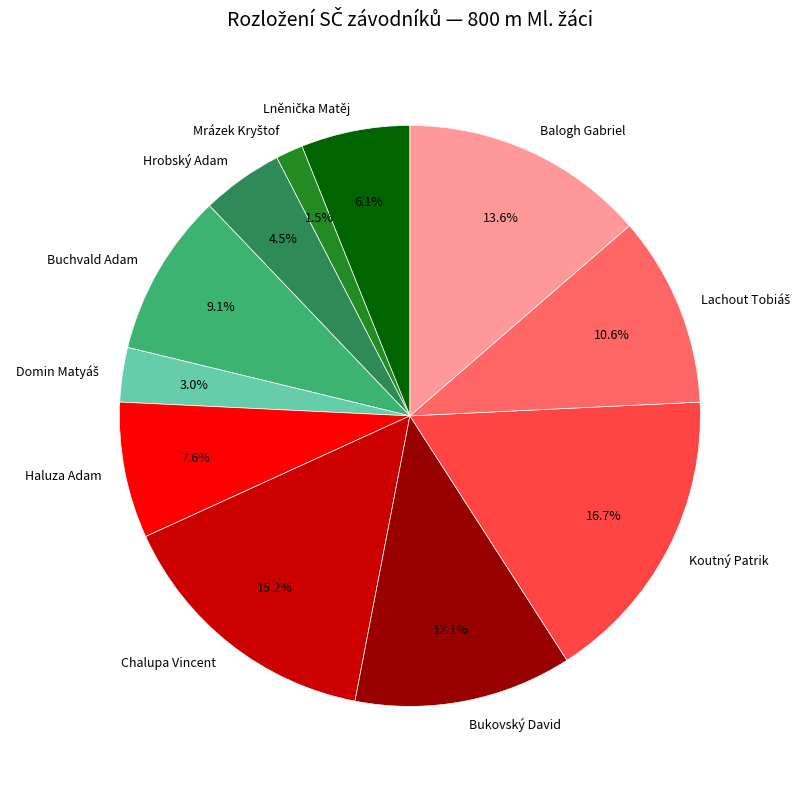

What is the largest slice in the pie chart?

Koutný Patrik